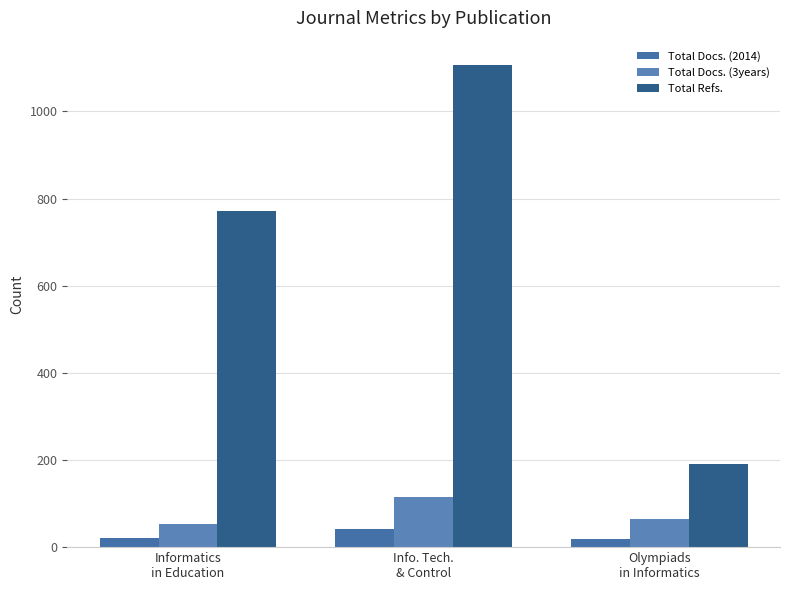

Rank the categories by Total Docs. (3years) value from highest to lowest.

Info. Tech.
& Control, Olympiads
in Informatics, Informatics
in Education